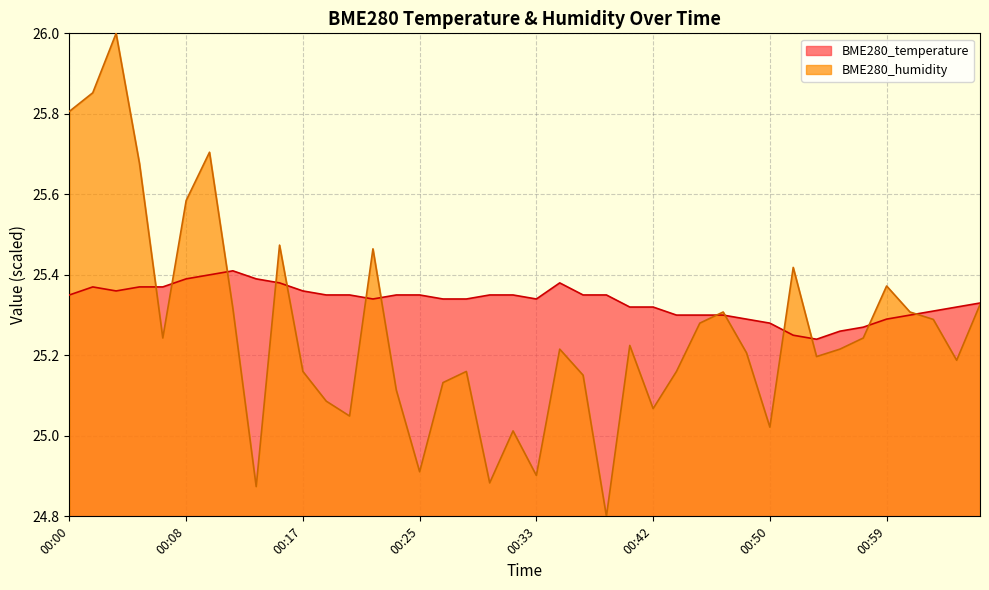

Where is the first local maximum for BME280_humidity?

00:03